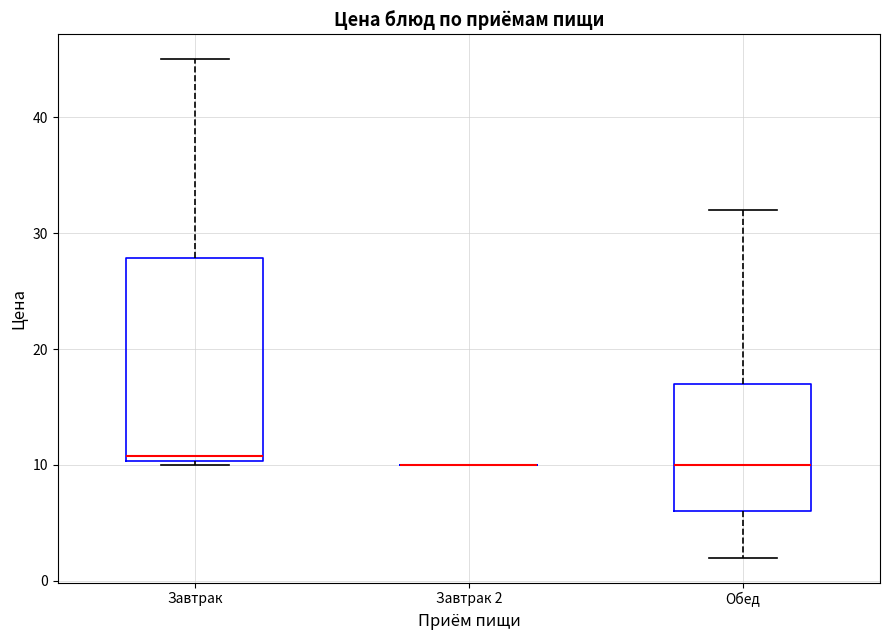

Reading left to right, transcribe this box plot: for each box, give where its median line is, the range the box spans, and where its two whiskers end, as read against the y-axis. The values are not printed on the chart, so give them approximately, as read against the axis.

Завтрак: median 11, box 10 to 28, whiskers 10 (just below the box's lower edge) to 45
Завтрак 2: box collapsed to a line at 10, whiskers 10 to 10
Обед: median 10, box 6 to 17, whiskers 2 to 32